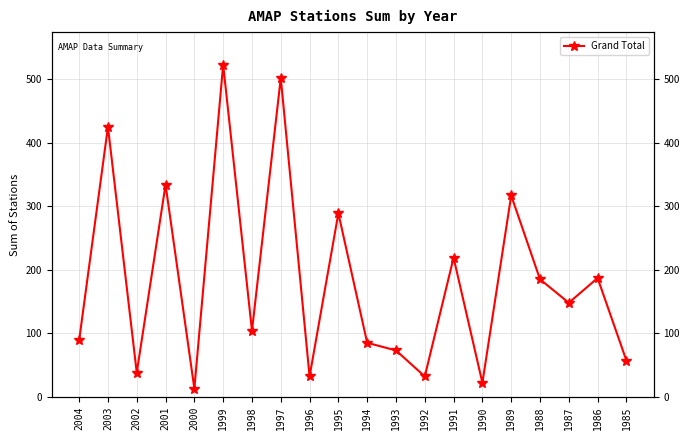

What is the sum of all values?

3674